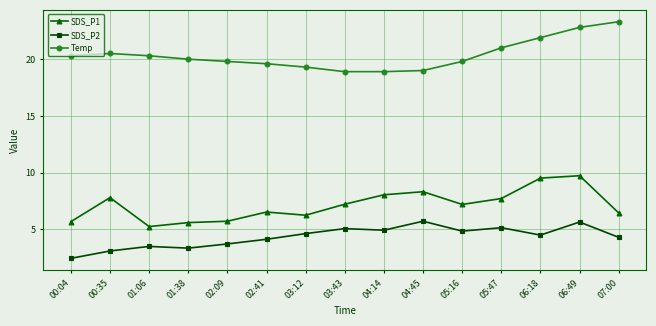

True or false: Temp and SDS_P2 cross at least once.

False